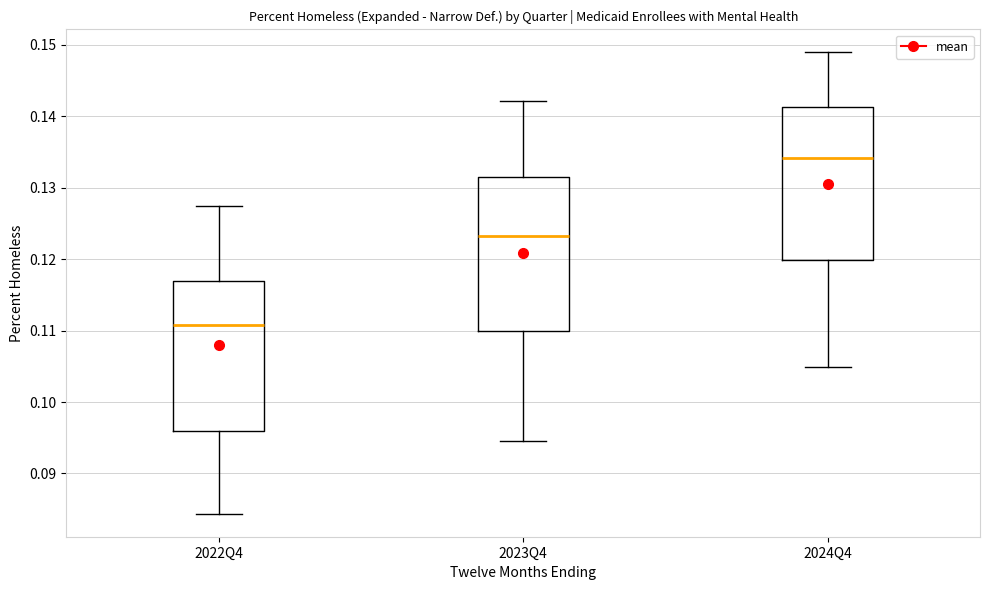

Which box's median line is the highest?

2024Q4